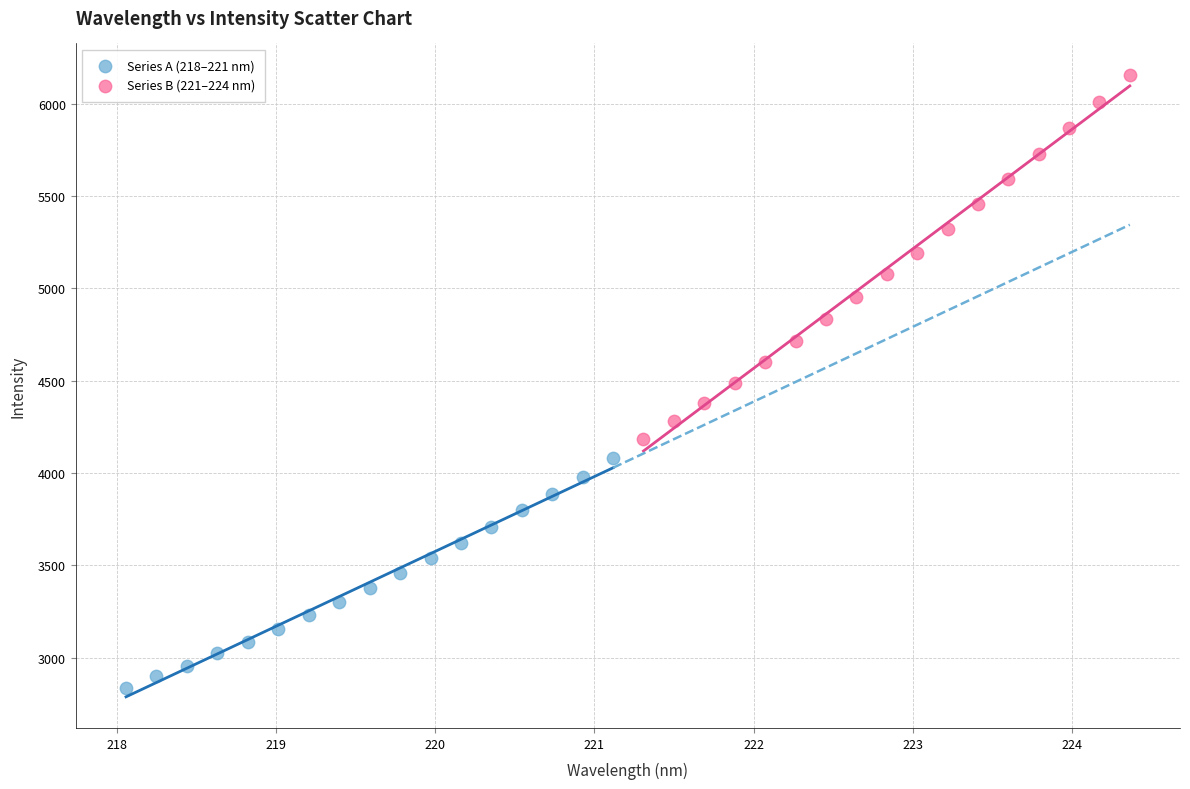

Which series reaches the maximum Y coordinate?

Series B (221–224 nm)